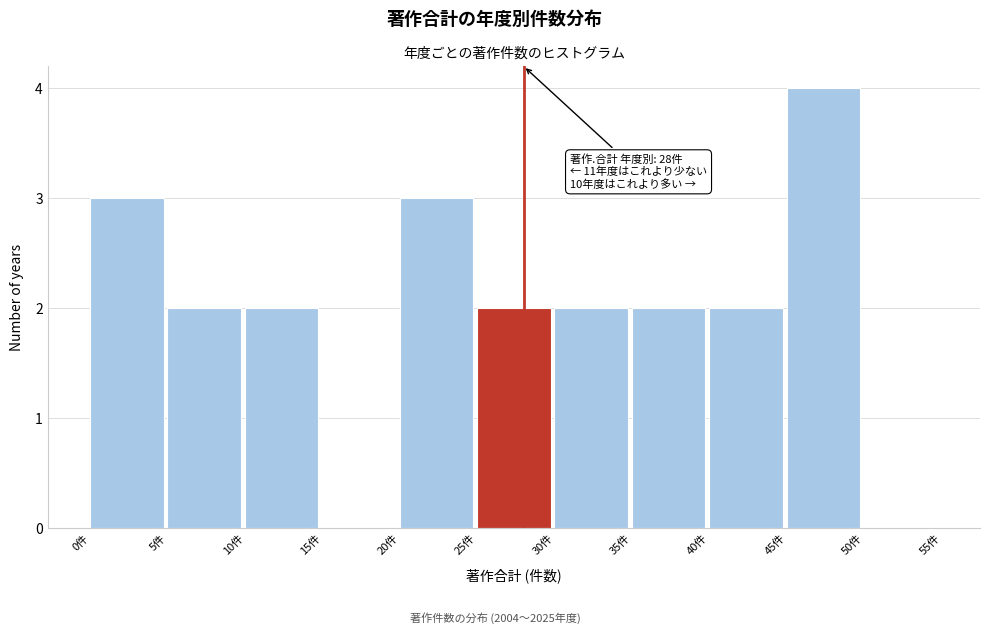

Over which range of the x-axis is the bar tallest?

45 to 50